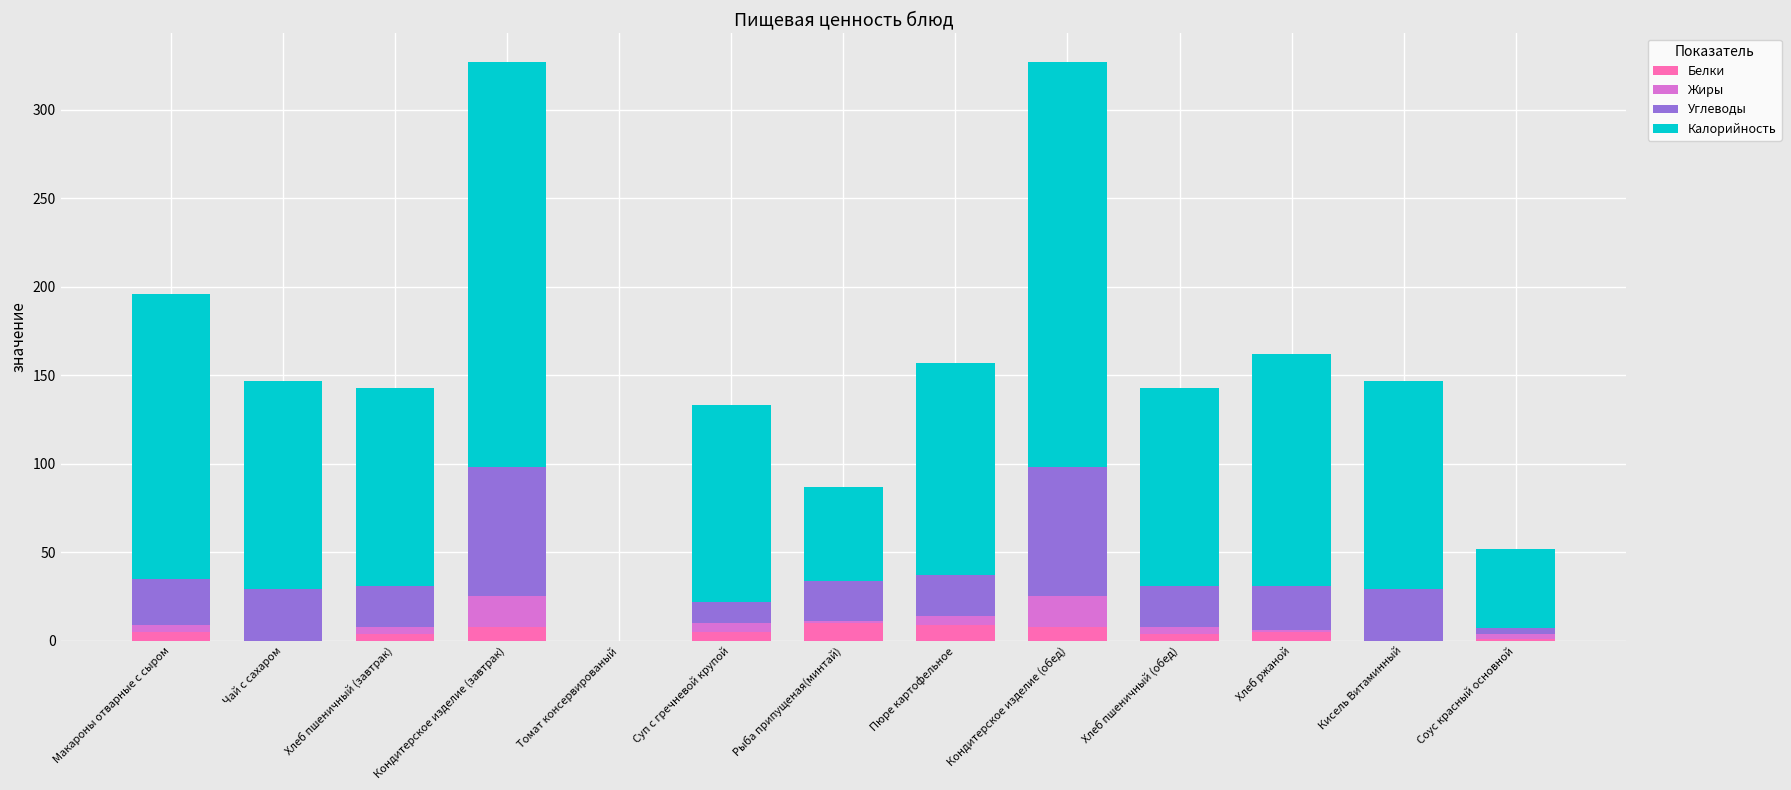

What is the highest value of the Белки series?

10